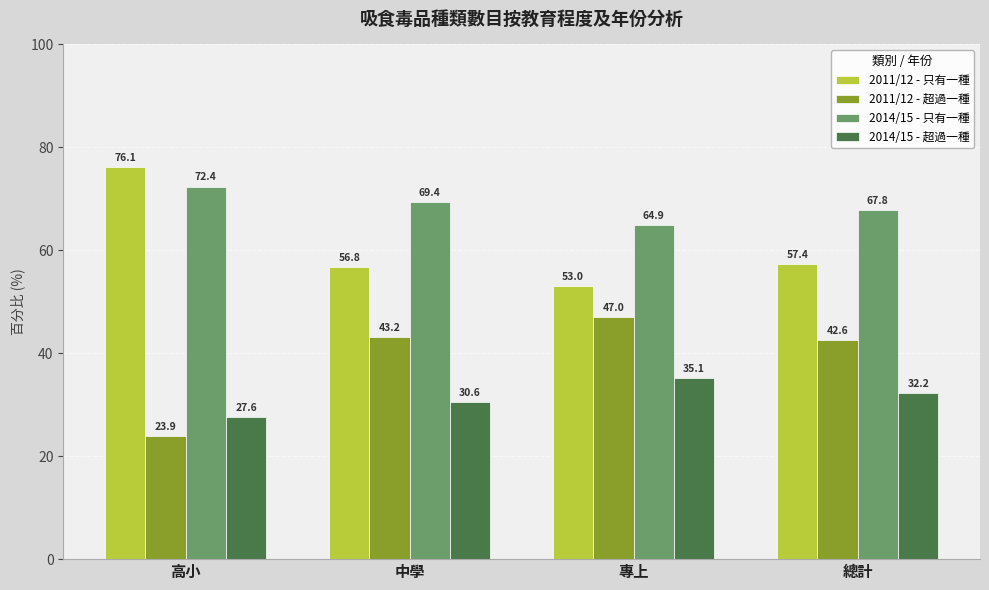

Rank the categories by 2011/12 - 只有一種 value from highest to lowest.

高小, 總計, 中學, 專上